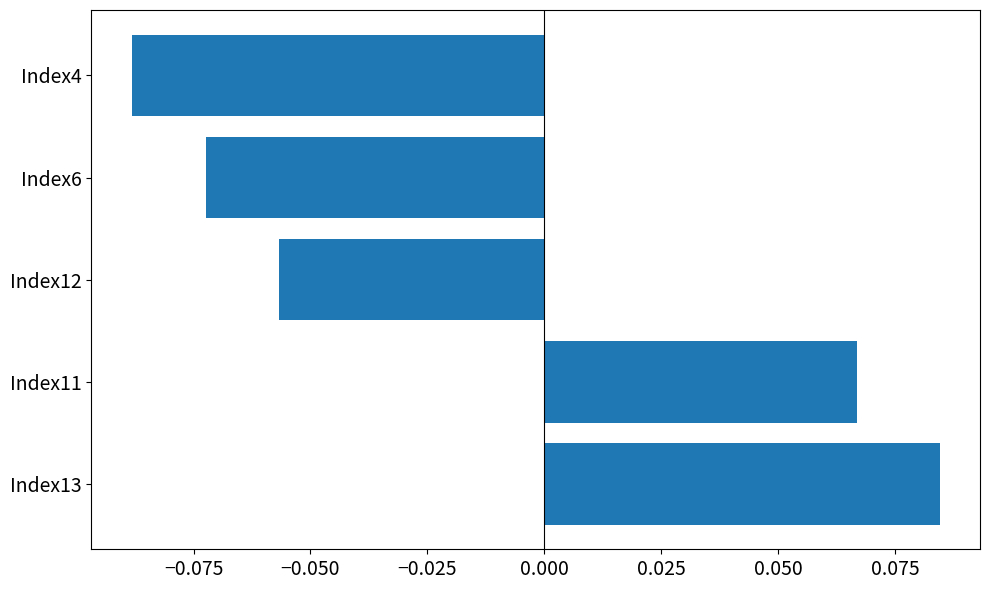

Between Index6 and Index4, which is larger?

Index6